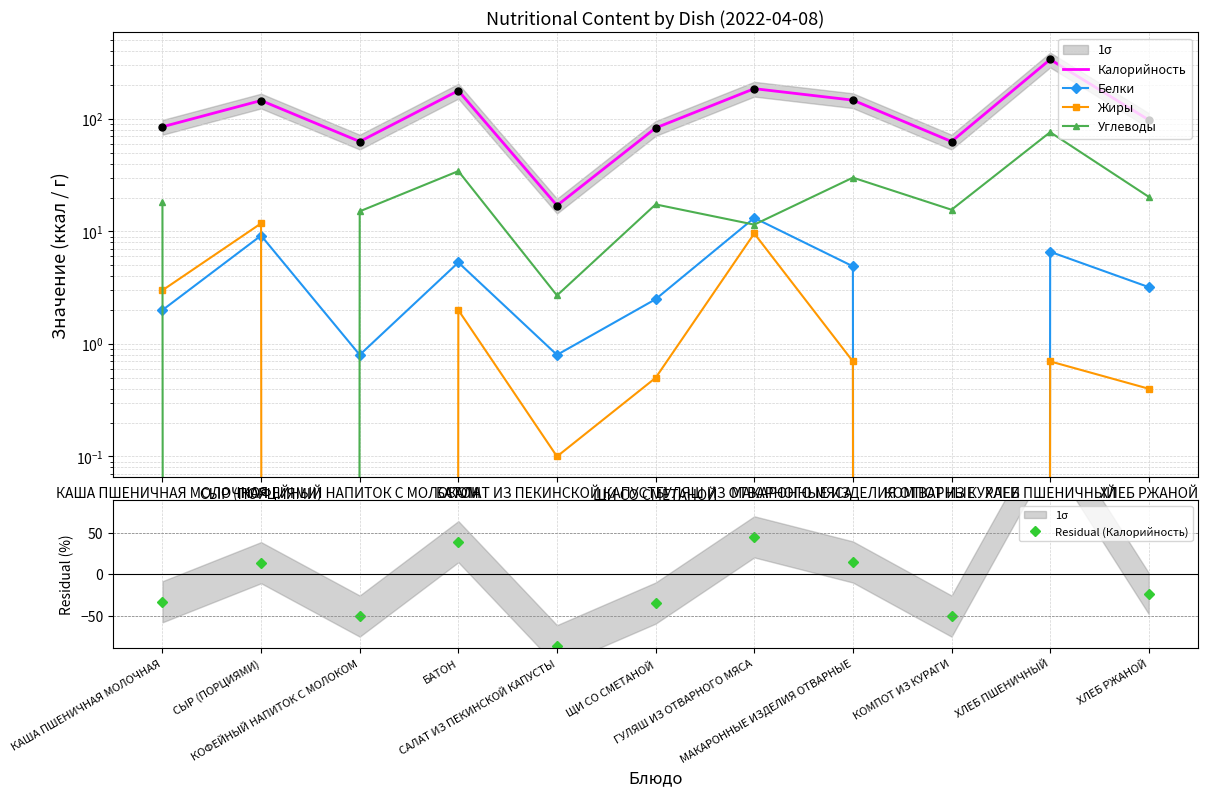

At ХЛЕБ РЖАНОЙ, list the series in order from smallest to largest.

Residual (Калорийность), Жиры, Белки, Углеводы, Калорийность